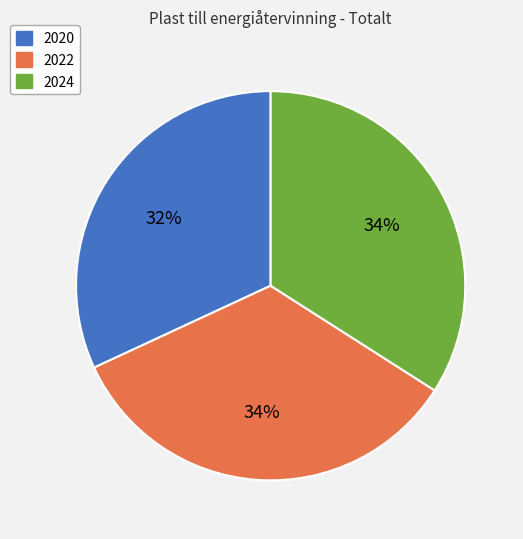

Is it true that 2024 is 34% of the pie?

True